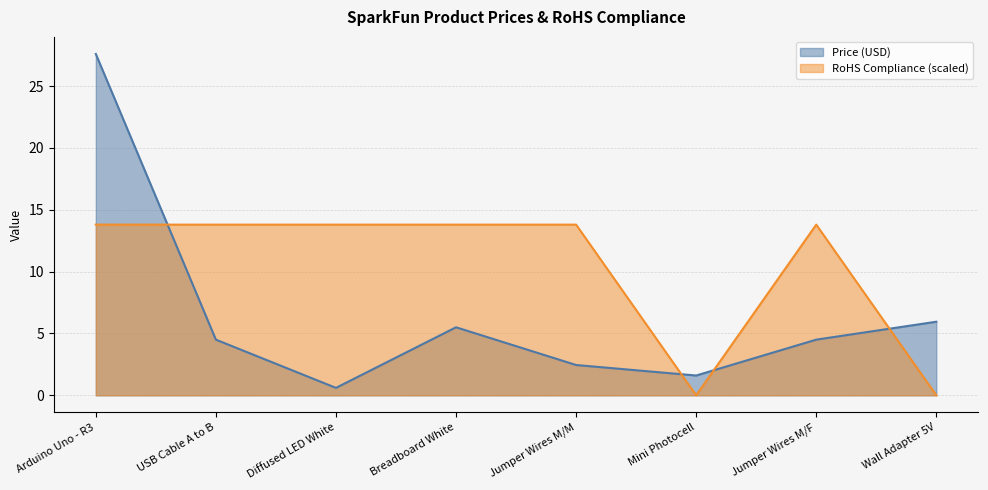

At which category is the sum across all series the highest?

Arduino Uno - R3